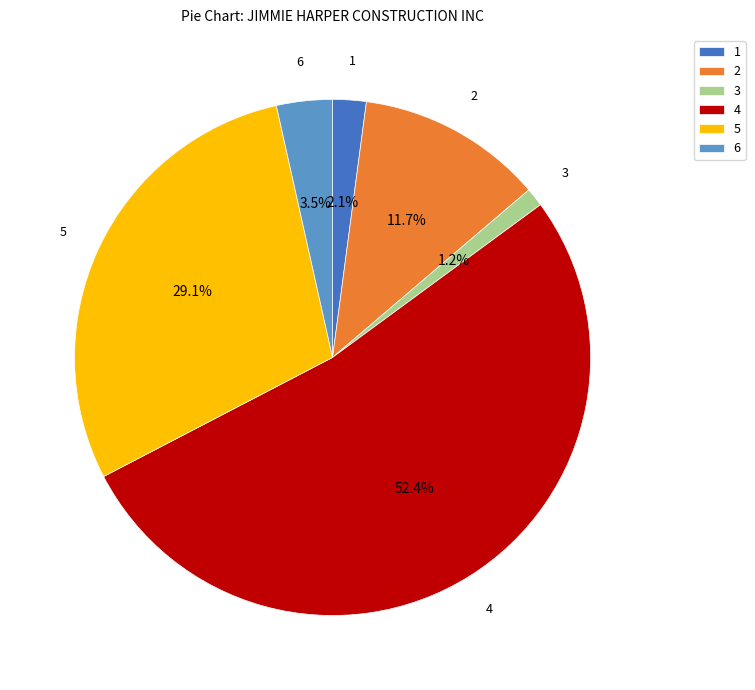

Does any single category account for the majority?

Yes